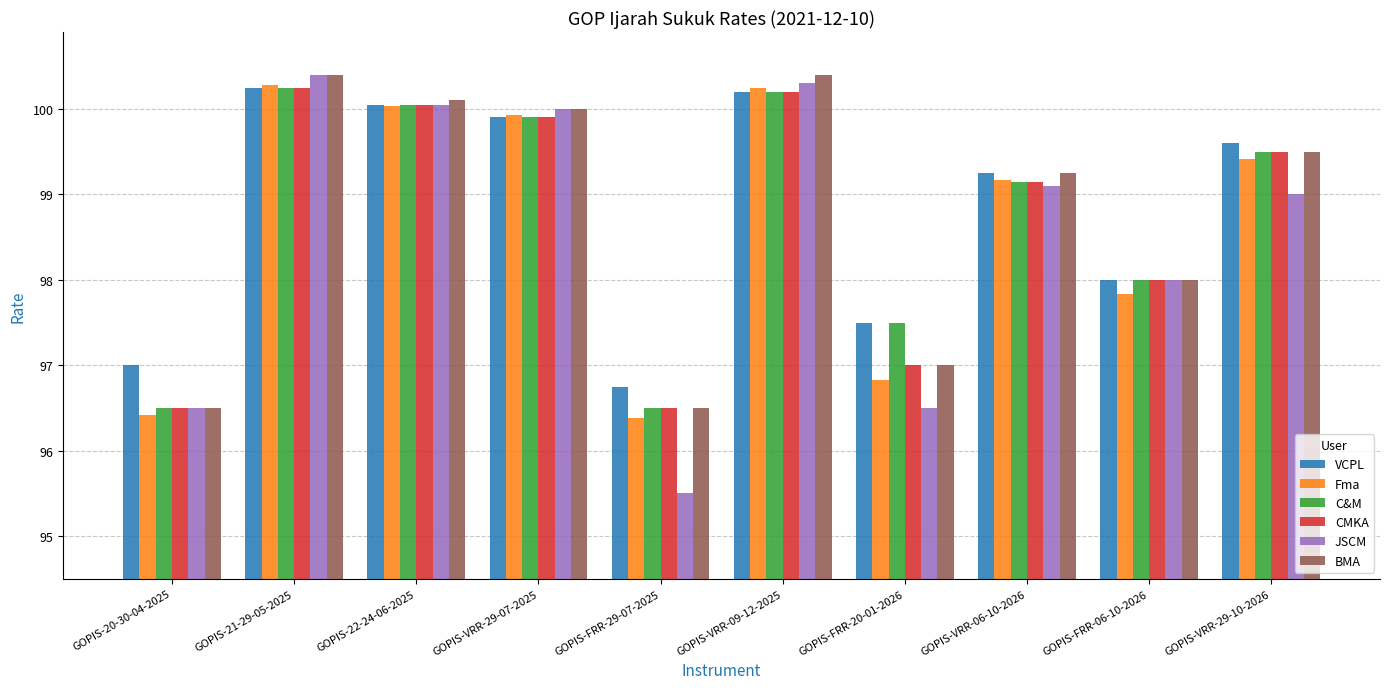

Are the bars horizontal?

No